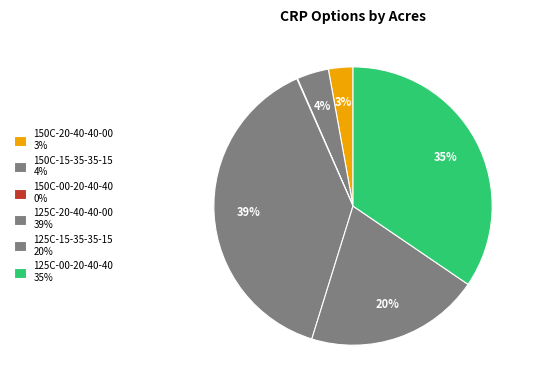

How many slices are in this pie chart?

6